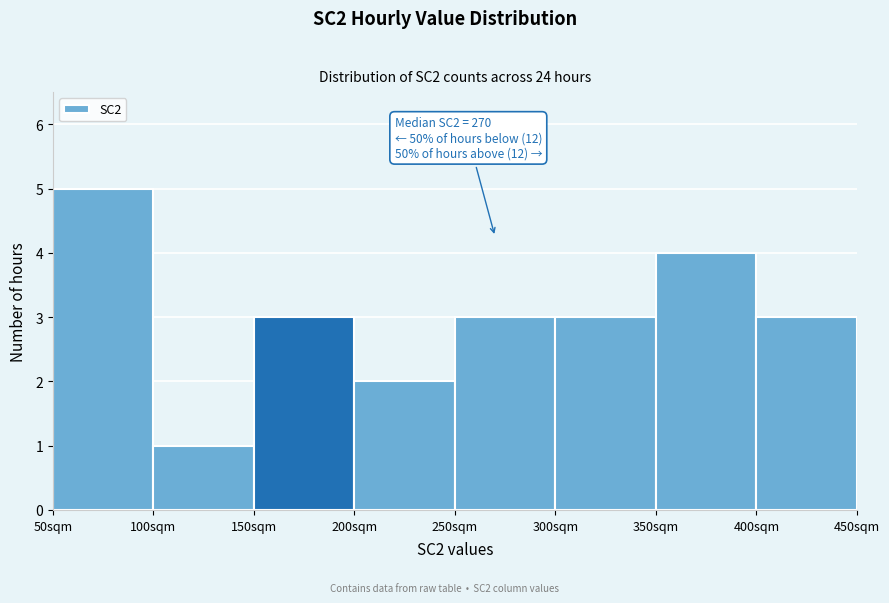

Which range on the x-axis has the tallest bar?

50 to 100